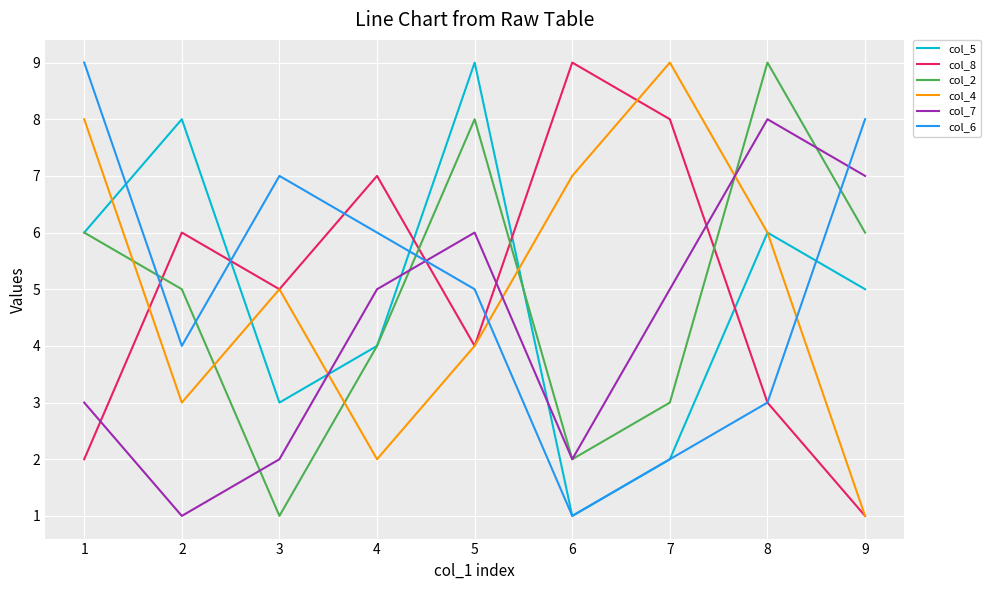

Between which two adjacent categories do col_8 and col_2 first intersect?

1 and 2